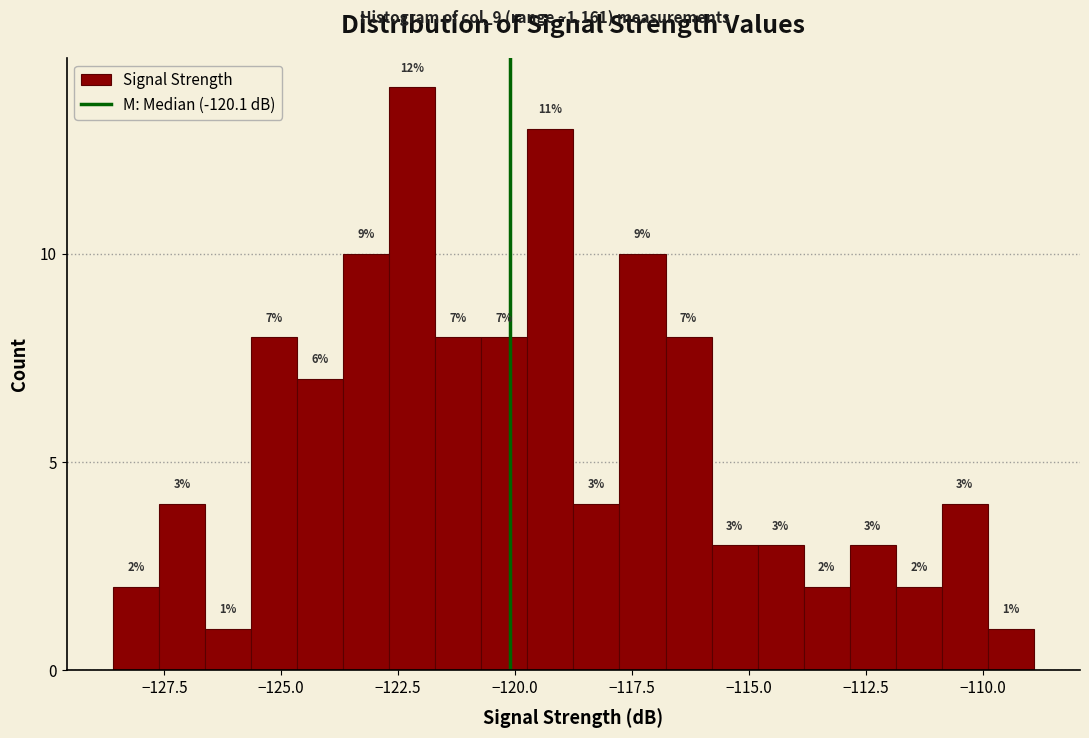

Read against the x-axis, roughly where is the centre of the tallest bar?

-122.0